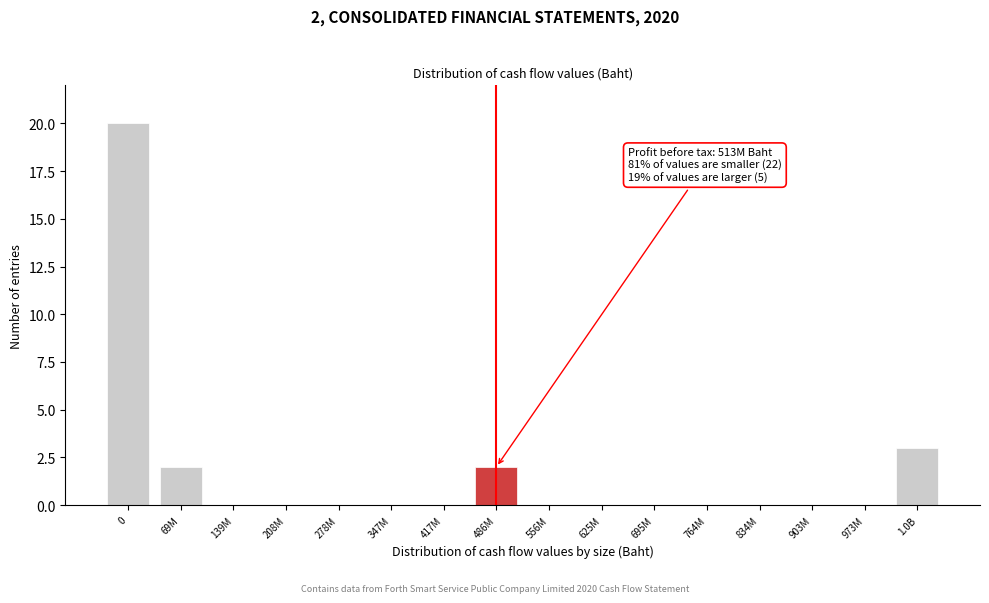

Reading right to left, what are all the values shown in this chart?

1.0B=3	973M=0	903M=0	834M=0	764M=0	695M=0	625M=0	556M=0	486M=2	417M=0	347M=0	278M=0	208M=0	139M=0	69M=2	0=20